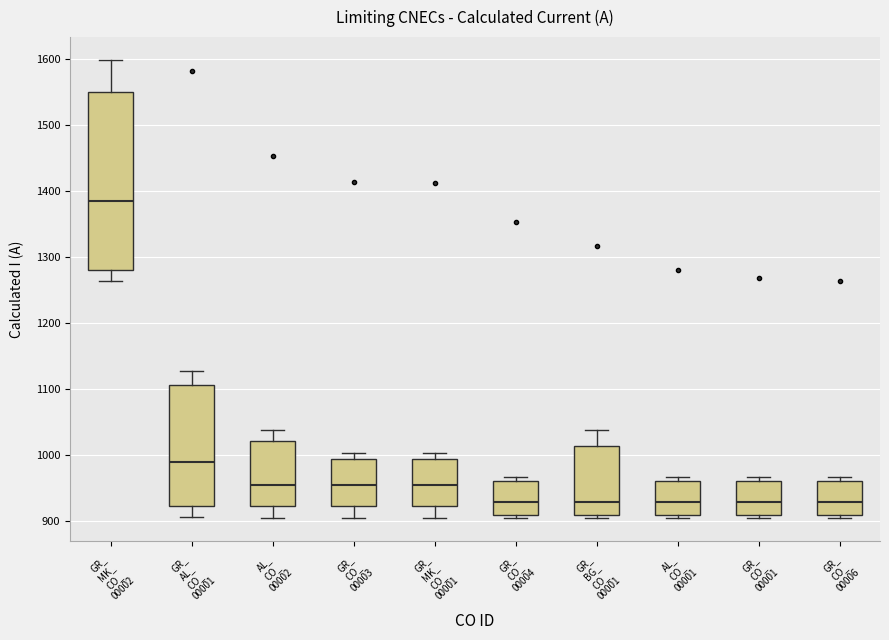

Where does the lower whisker of the box for AL_ CO_ 00002 end on the y-axis? The values are not printed on the chart, so give them approximately, as read against the axis.

910